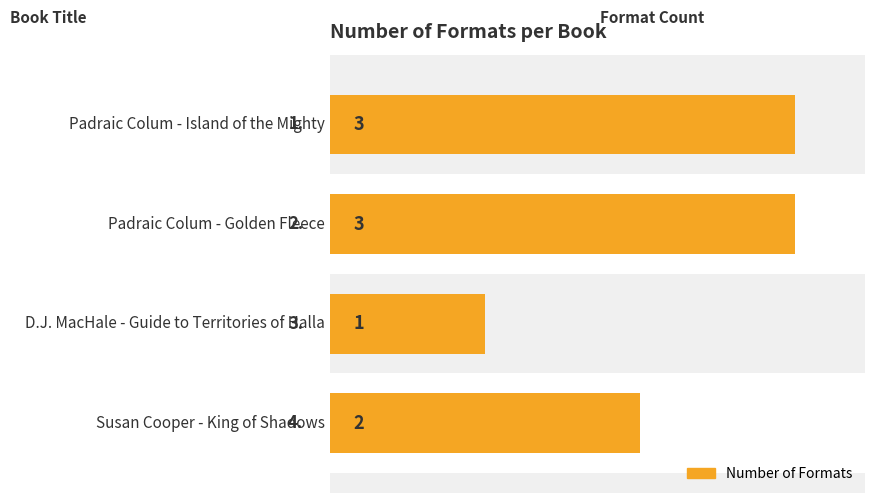

The chart shows a value of 3 at 0. True or false?

True